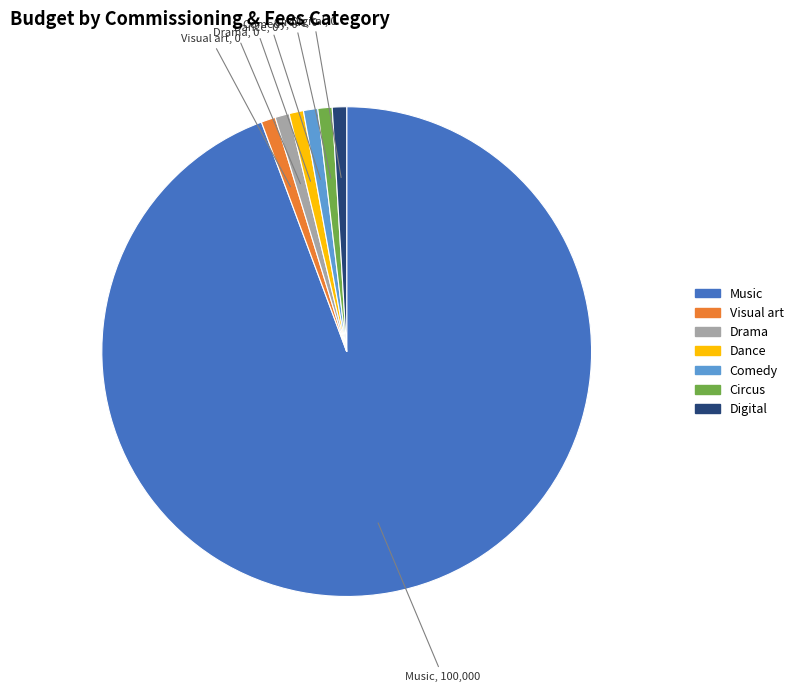

Is there any slice that represents more than half of the pie?

Yes